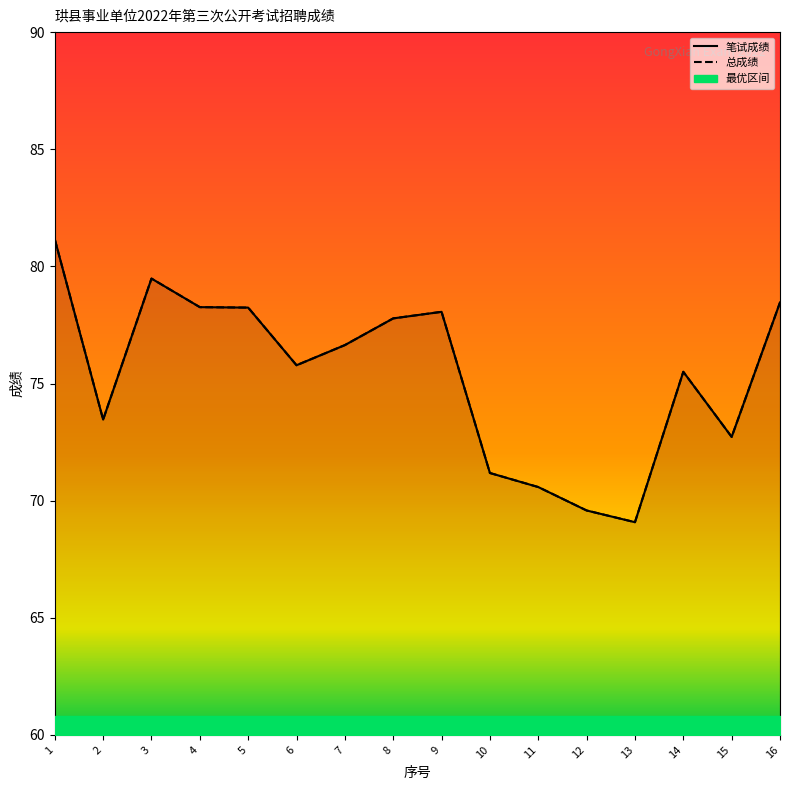

Which series changed the most between 13 and 15?

笔试成绩